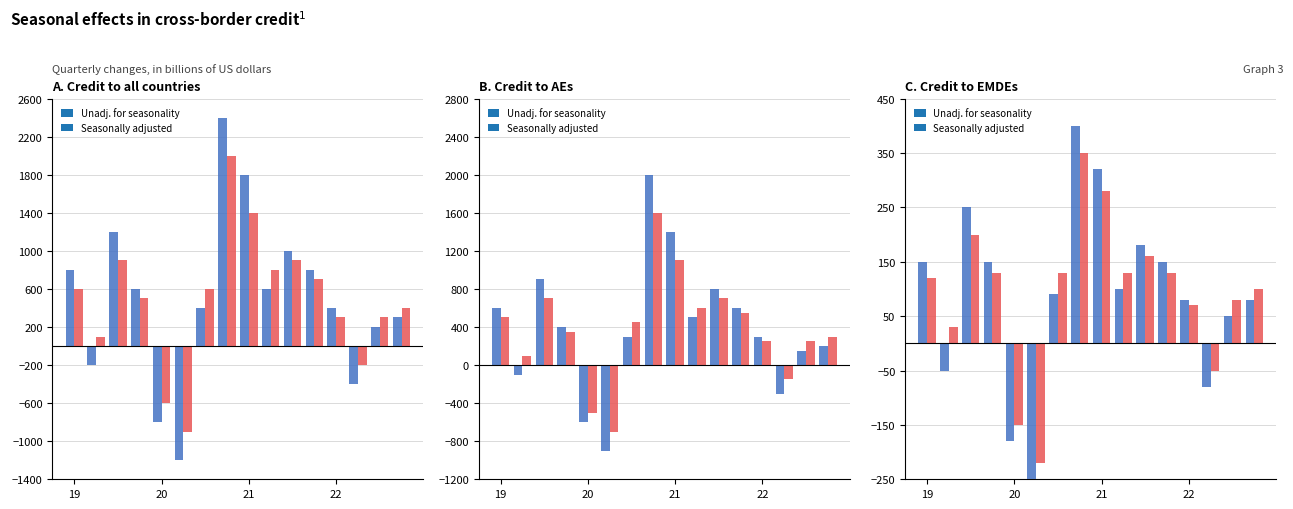

How many values in Unadj. for seasonality are below zero?

4